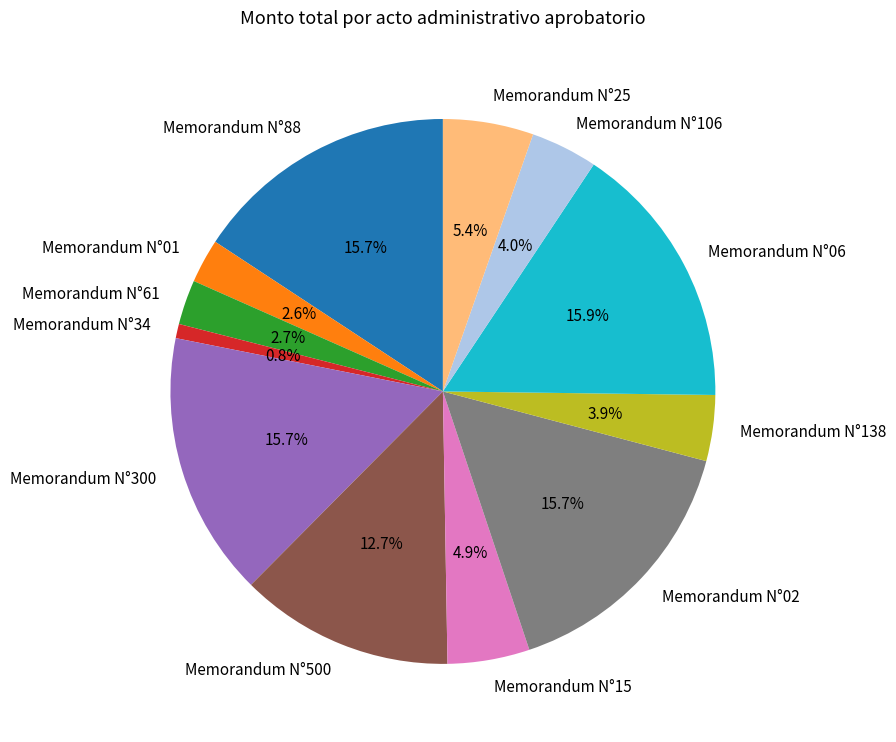

What is the smallest slice in the pie chart?

Memorandum N°34